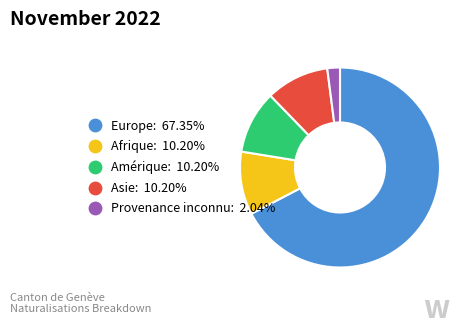

Which category has the biggest portion of the pie?

Europe